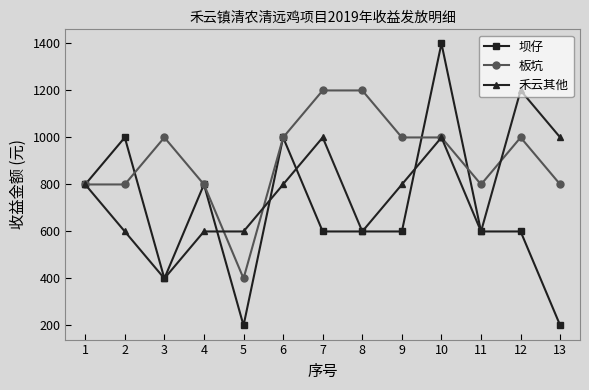

What is the value of the 板坑 point at the 5th from the left?

400